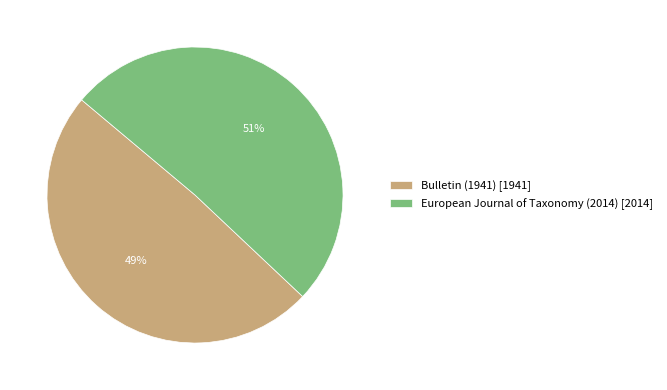

Is there a majority slice in this chart?

Yes